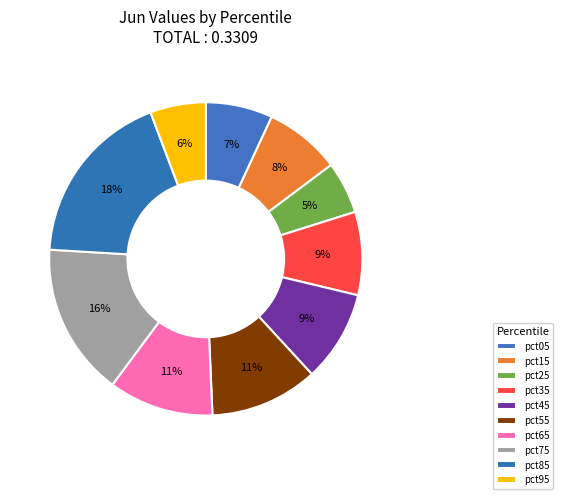

Which slice is the largest?

pct85